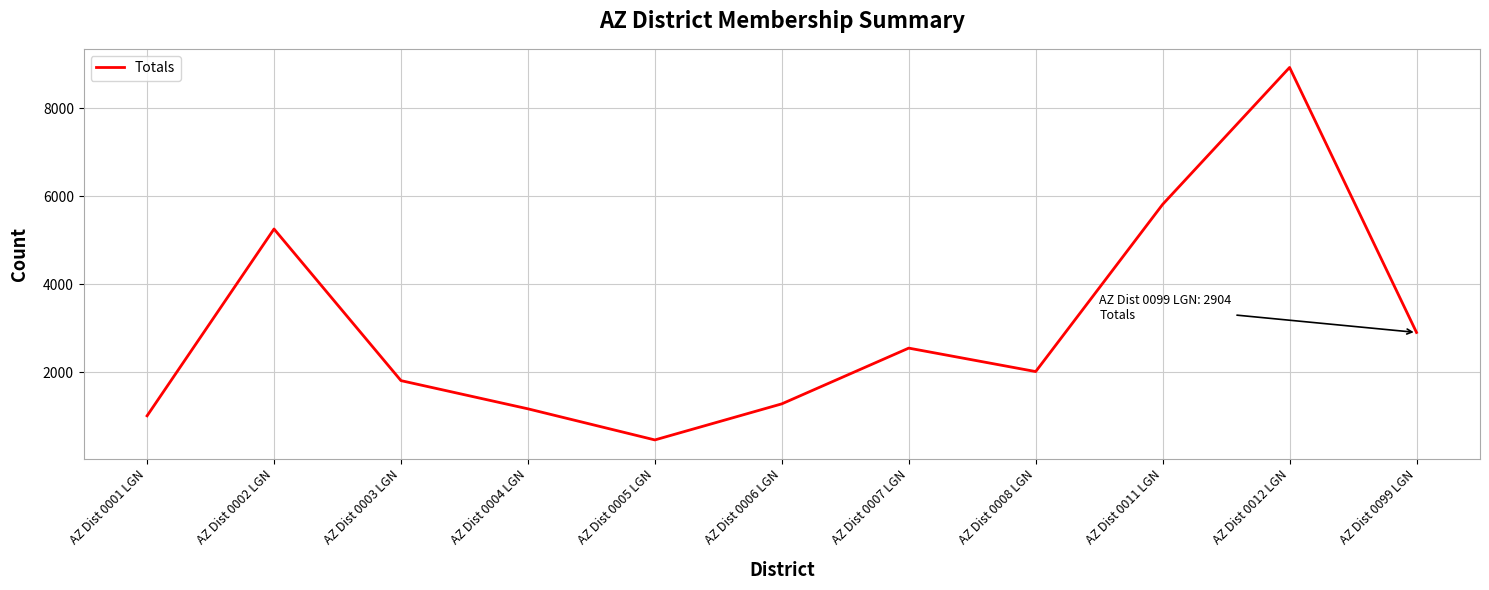

Reading right to left, what are all the values shown in this chart?

AZ Dist 0099 LGN=2904	AZ Dist 0012 LGN=8928	AZ Dist 0011 LGN=5815	AZ Dist 0008 LGN=2015	AZ Dist 0007 LGN=2548	AZ Dist 0006 LGN=1281	AZ Dist 0005 LGN=461	AZ Dist 0004 LGN=1168	AZ Dist 0003 LGN=1809	AZ Dist 0002 LGN=5256	AZ Dist 0001 LGN=1009